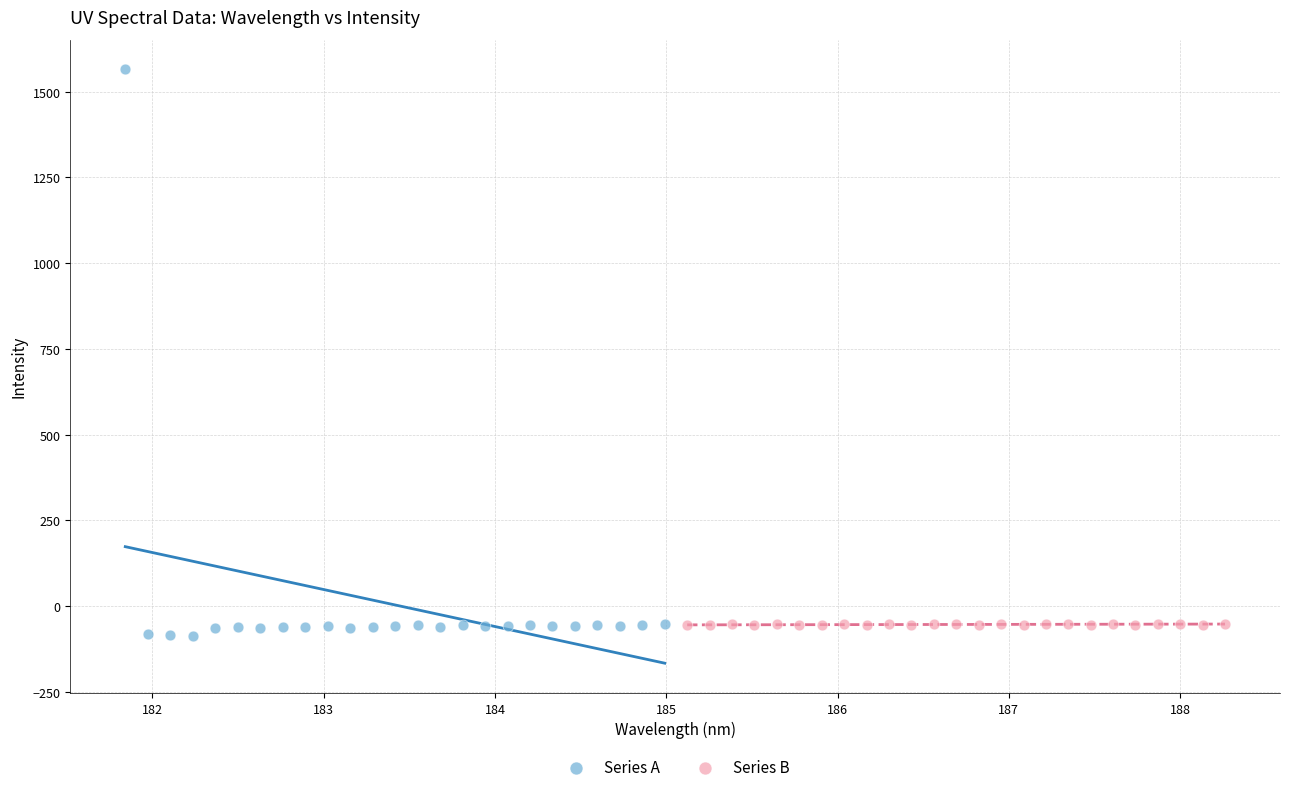

Which series reaches the maximum Y coordinate?

Series A